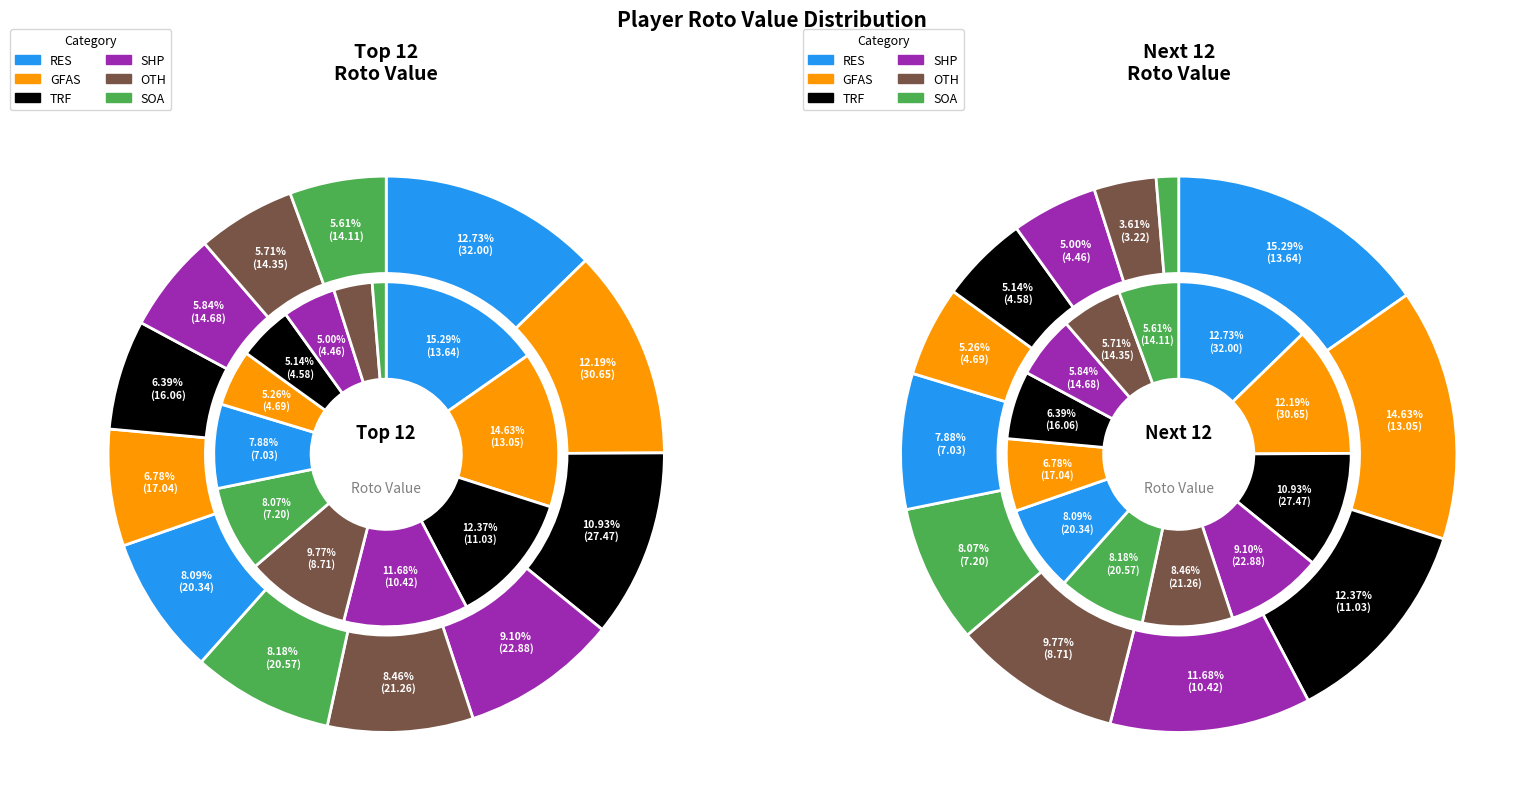

The 4 slice represents 1% of the pie. True or false?

False